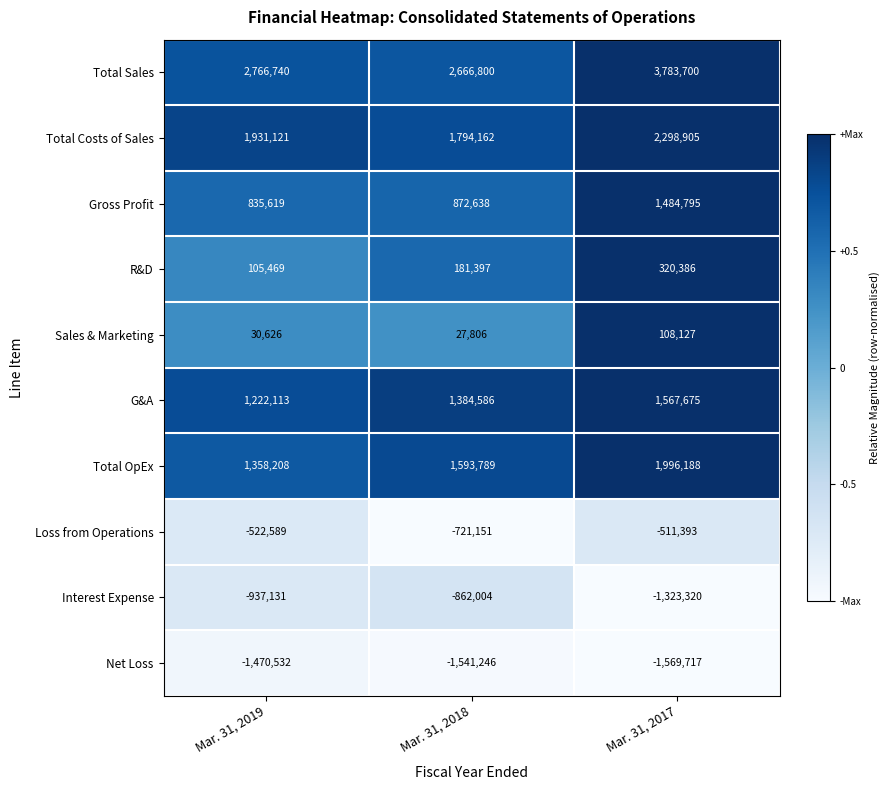

Which series has the largest total across all categories?

Total Sales